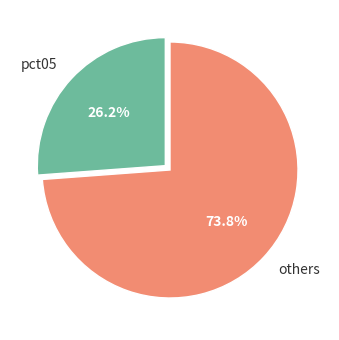

Which category has the smallest portion of the pie?

pct05